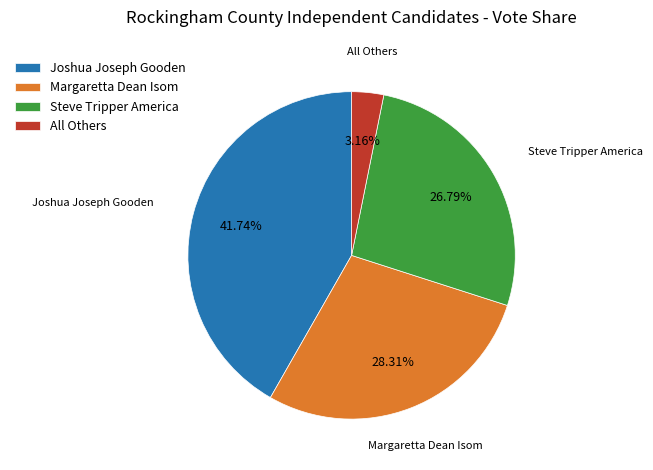

Is there any slice that represents more than half of the pie?

No